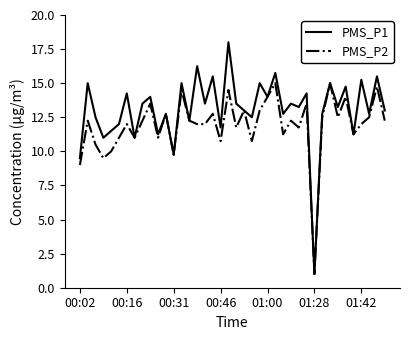

Which series has the largest total across all categories?

PMS_P1